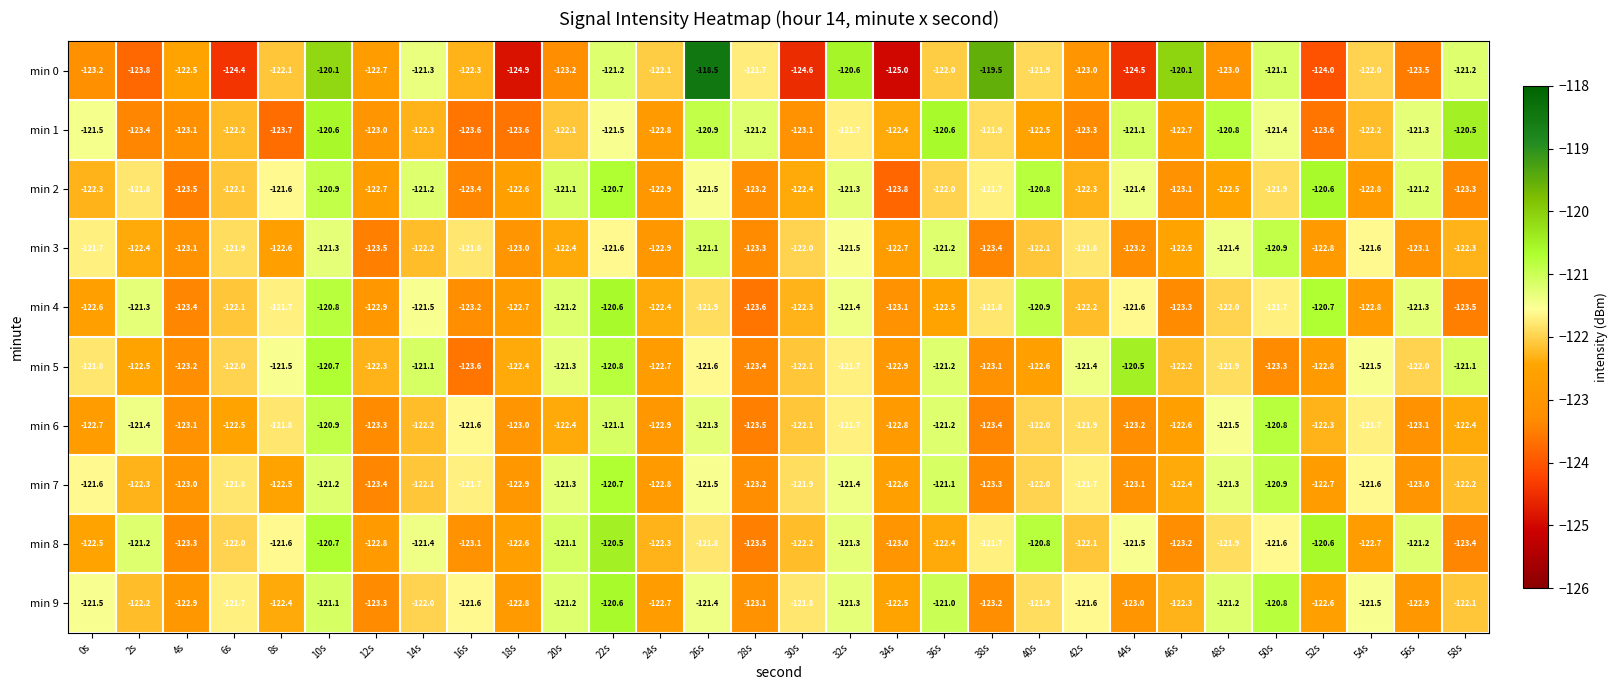

At which category does the chart reach its peak across all series?

26s